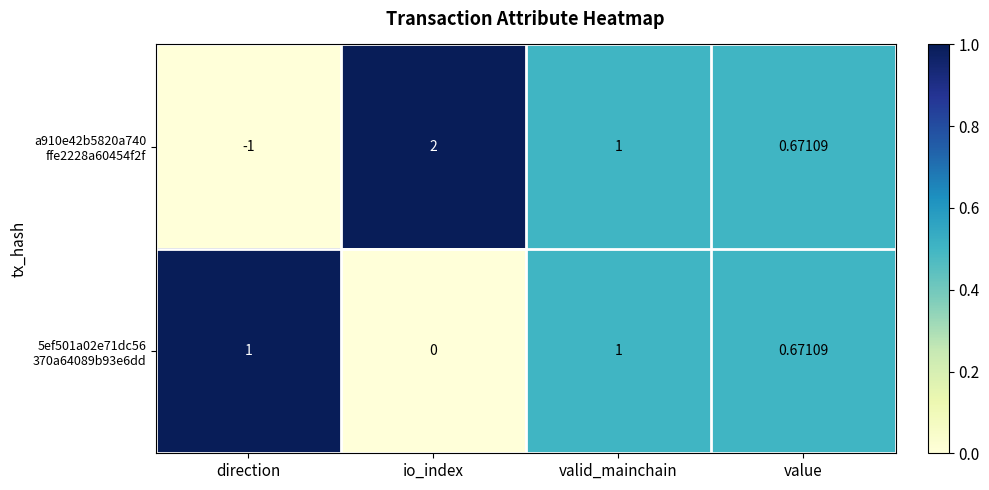

At which category does the chart reach its minimum across all series?

direction